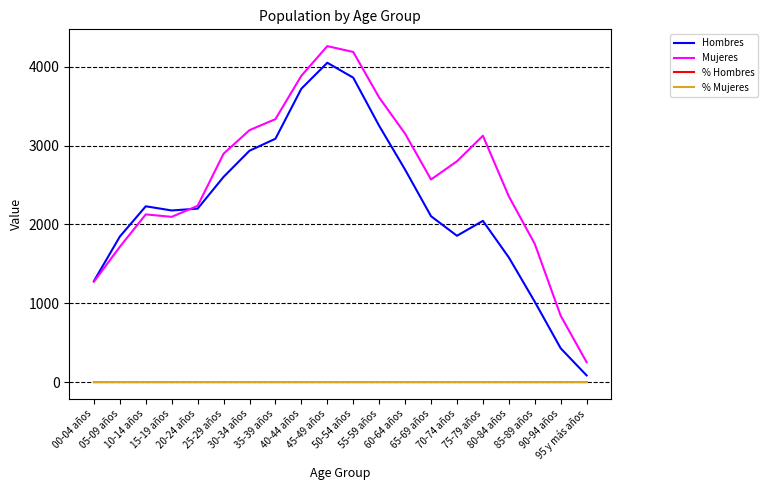

How many categories are shown in the chart?

20